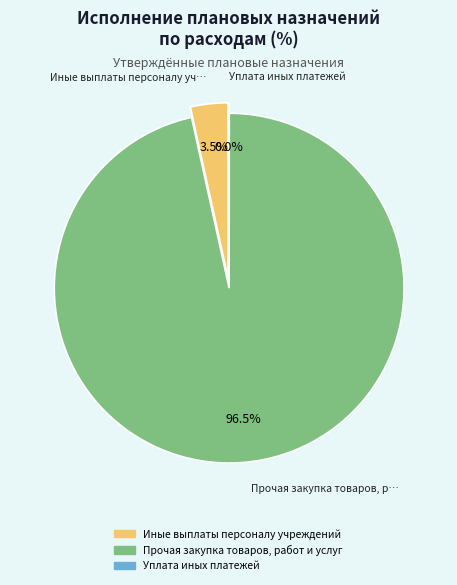

Do Прочая закупка товаров, работ и услуг and Уплата иных платежей together represent more than half of the pie?

Yes